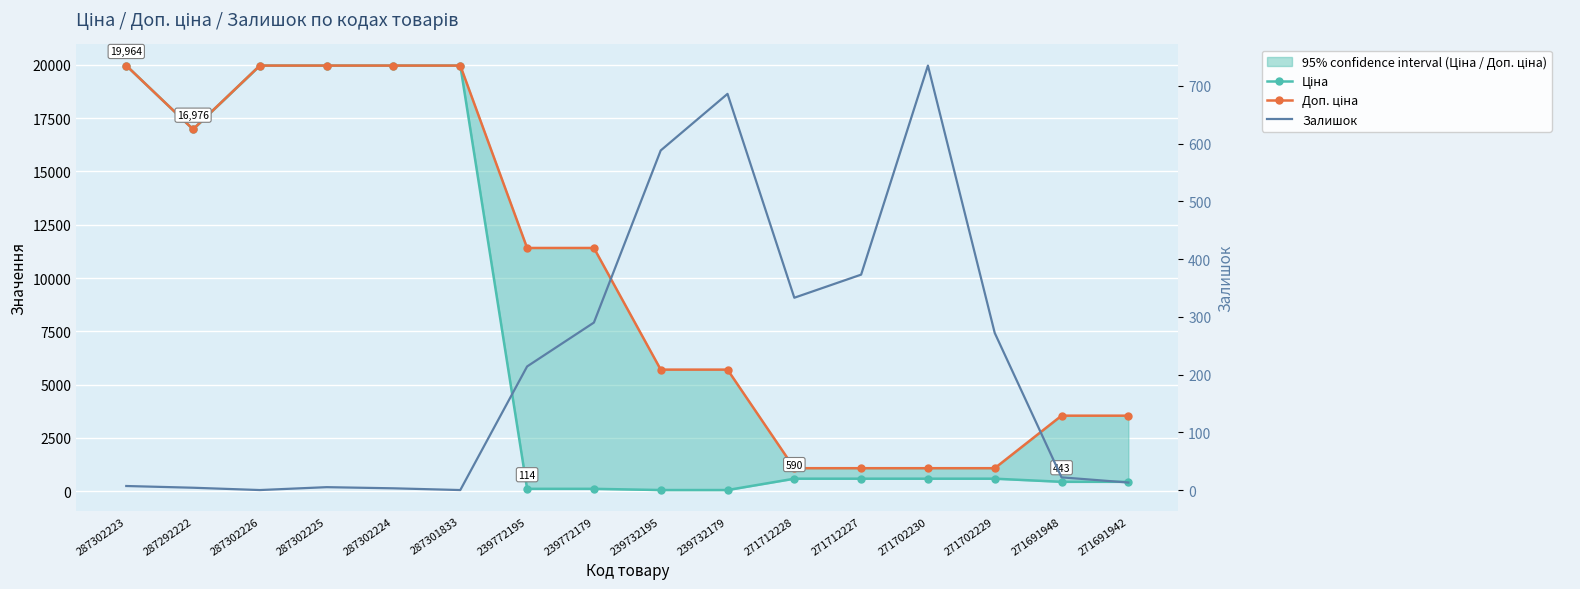

Reading left to right, extract all data points from this chart.

Ціна: 287302223=19964.2	287292222=16976.3	287302226=19964.2	287302225=19964.2	287302224=19964.2	287301833=19964.2	239772195=114.1	239772179=114.1	239732195=57.0	239732179=57.0	271712228=589.9	271712227=589.9	271702230=589.9	271702229=589.9	271691948=443.1	271691942=443.1
Доп. ціна: 287302223=19964.2	287292222=16976.3	287302226=19964.2	287302225=19964.2	287302224=19964.2	287301833=19964.2	239772195=11410.0	239772179=11410.0	239732195=5705.0	239732179=5705.0	271712228=1081.7	271712227=1081.7	271702230=1081.7	271702229=1081.7	271691948=3545.0	271691942=3545.0
Залишок: 287302223=7.0	287292222=4.0	287302226=0.0	287302225=5.0	287302224=3.0	287301833=0.0	239772195=214.0	239772179=290.0	239732195=588.0	239732179=686.0	271712228=333.0	271712227=373.0	271702230=735.0	271702229=272.0	271691948=22.0	271691942=13.0